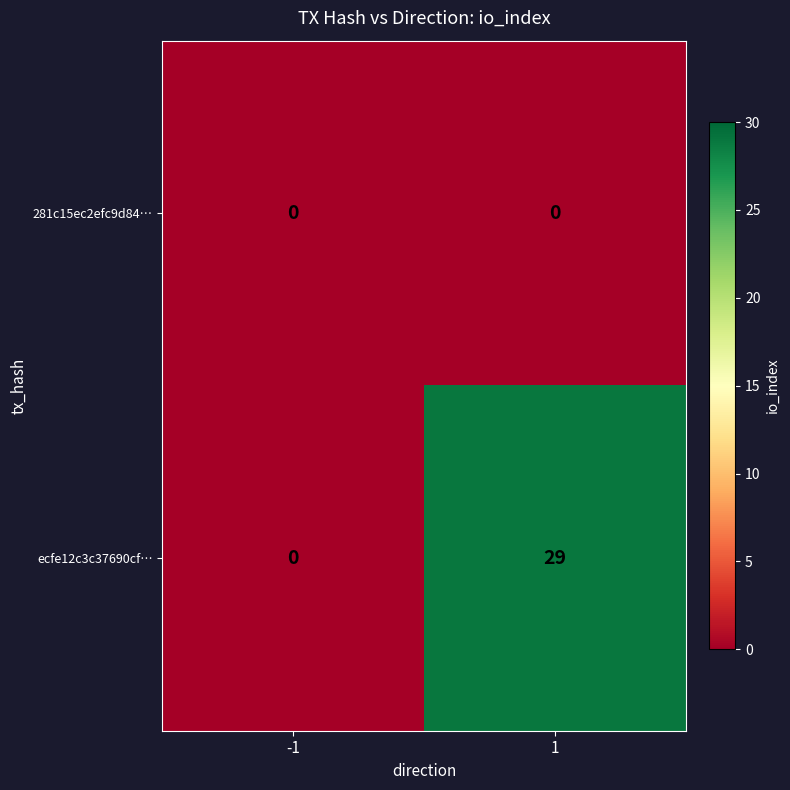

How many categories are shown in the chart?

2